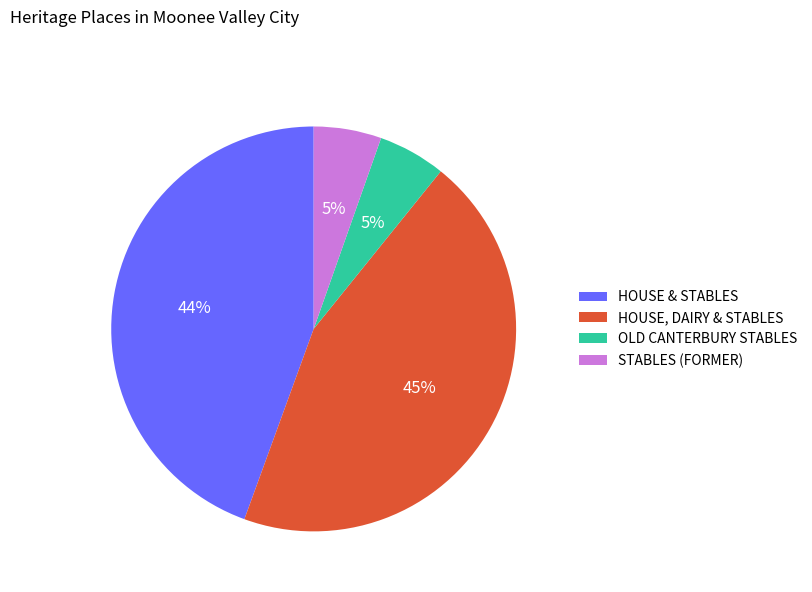

Is OLD CANTERBURY STABLES the majority of the pie?

No